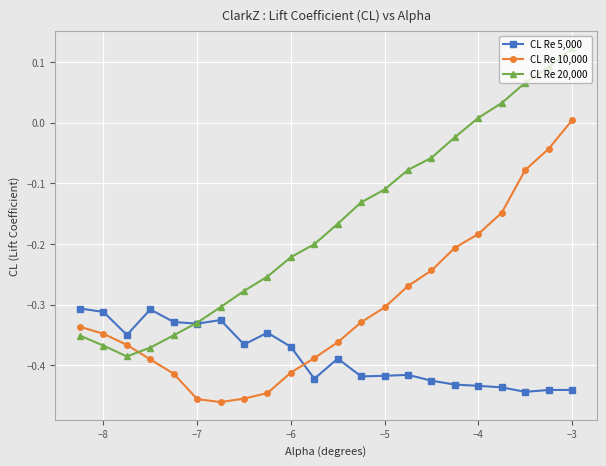

Which series has the largest range (max minus min)?

CL Re 20,000